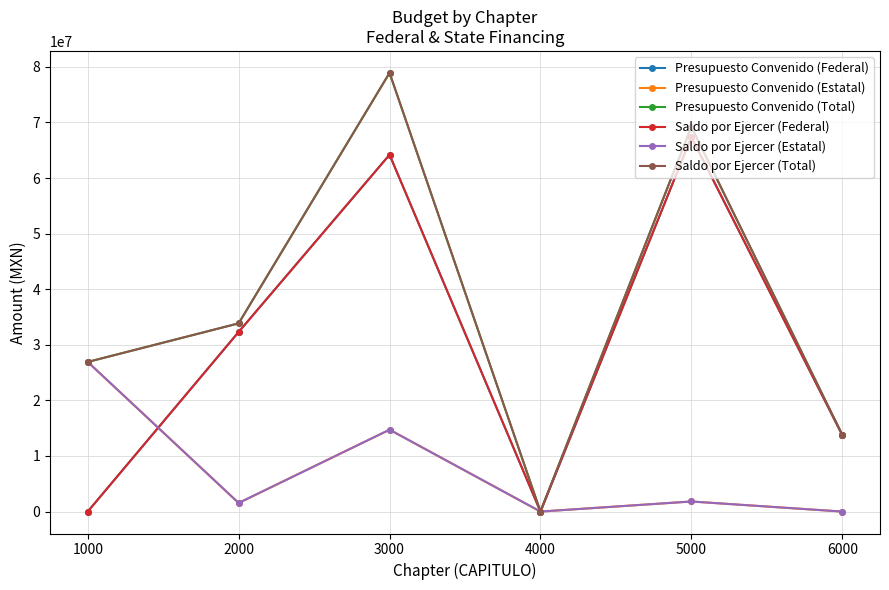

Is this an area chart (filled region under the line)?

No